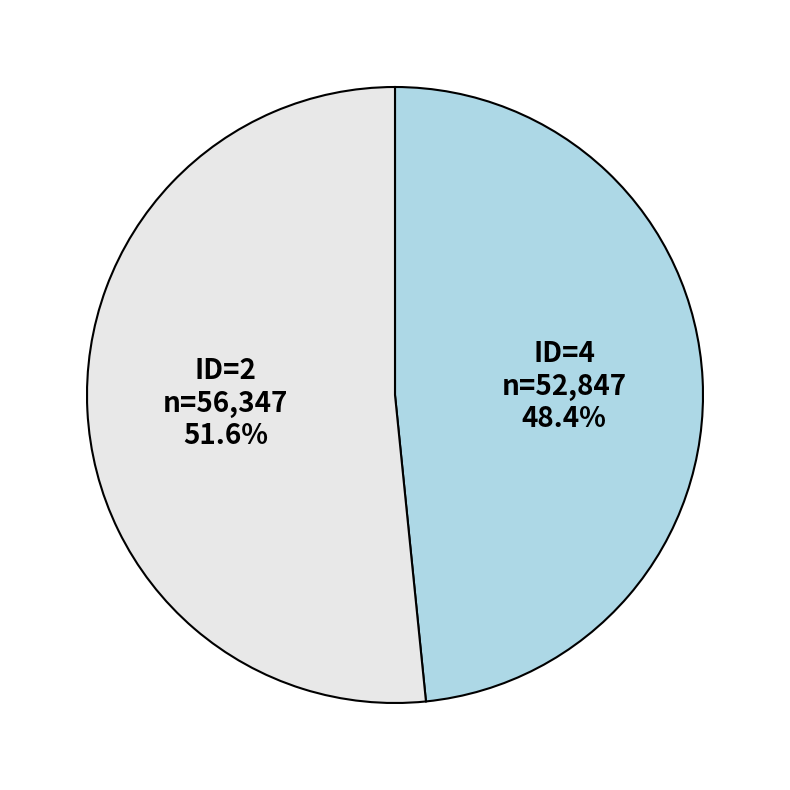

Is there a majority slice in this chart?

Yes